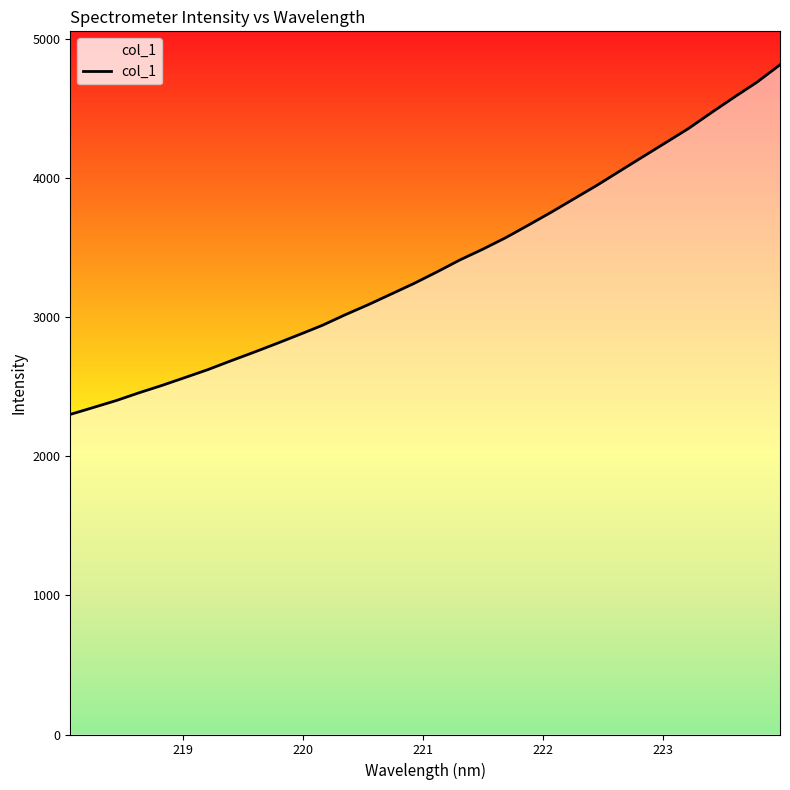

How many lines are shown in the chart?

1